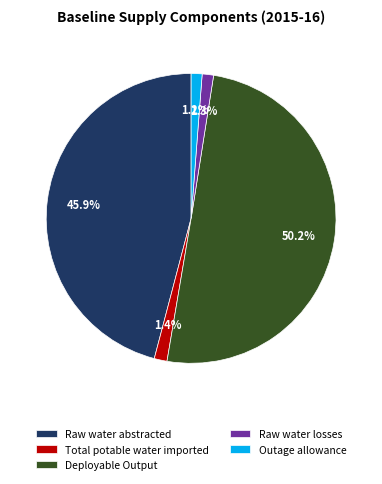

The Outage allowance slice represents 6% of the pie. True or false?

False